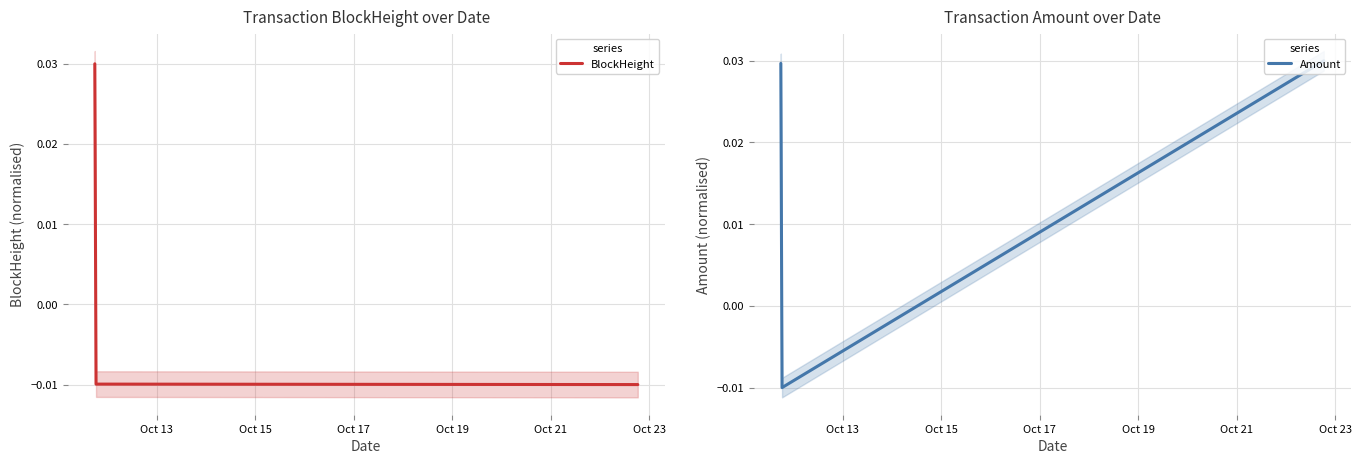

The BlockHeight series shows -0.0 at Oct 15. True or false?

True